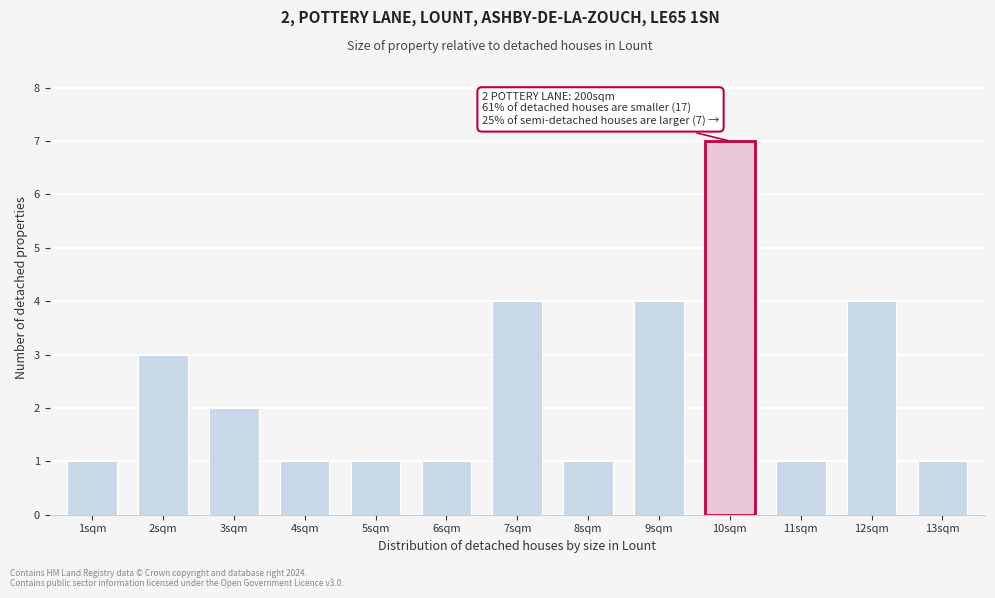

Reading left to right, extract all data points from this chart.

1sqm=1	2sqm=3	3sqm=2	4sqm=1	5sqm=1	6sqm=1	7sqm=4	8sqm=1	9sqm=4	10sqm=7	11sqm=1	12sqm=4	13sqm=1